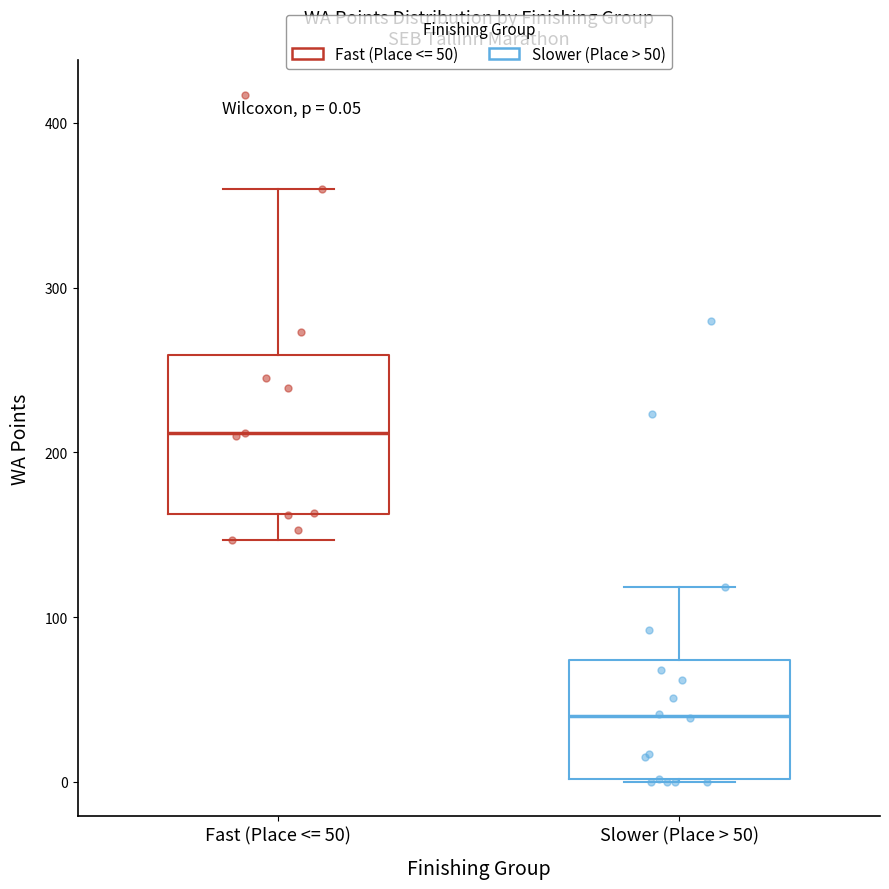

Which box has the highest median line?

Fast (Place <= 50)